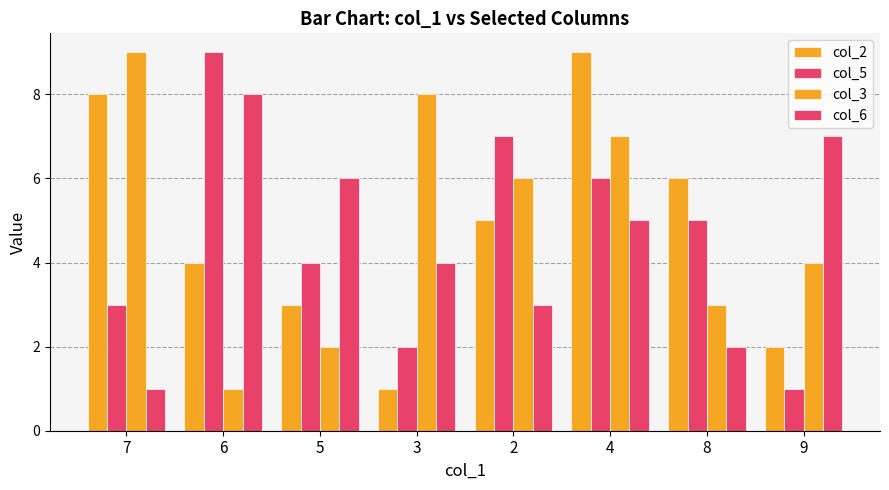

What is the value of the col_5 bar at the 8th from the left?

1